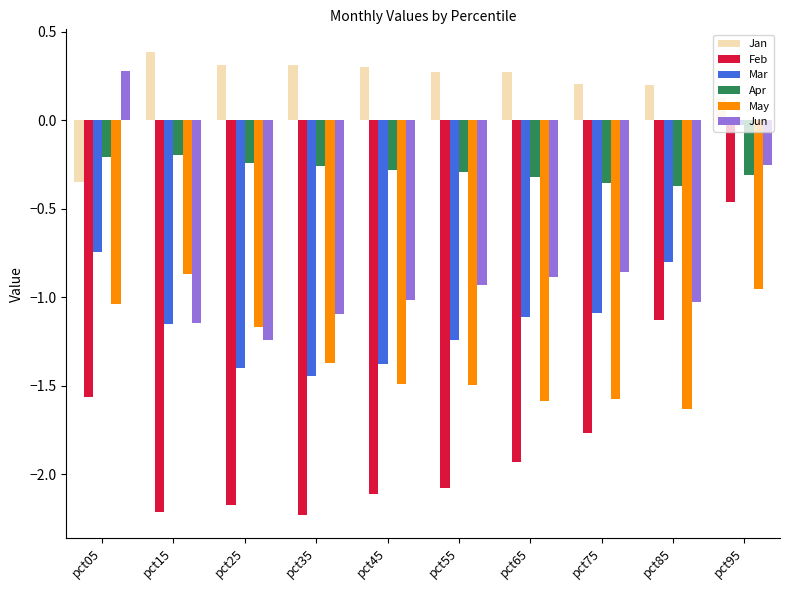

Is the value of May at pct75 greater than the value of Feb at pct95?

No